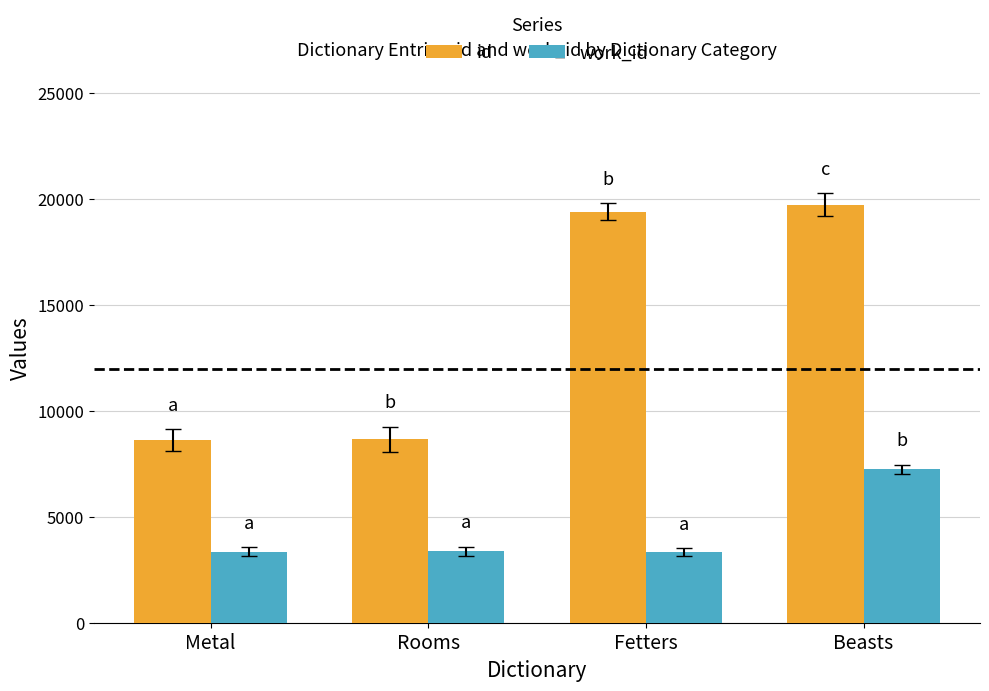

What is the sum of all id values?

56415